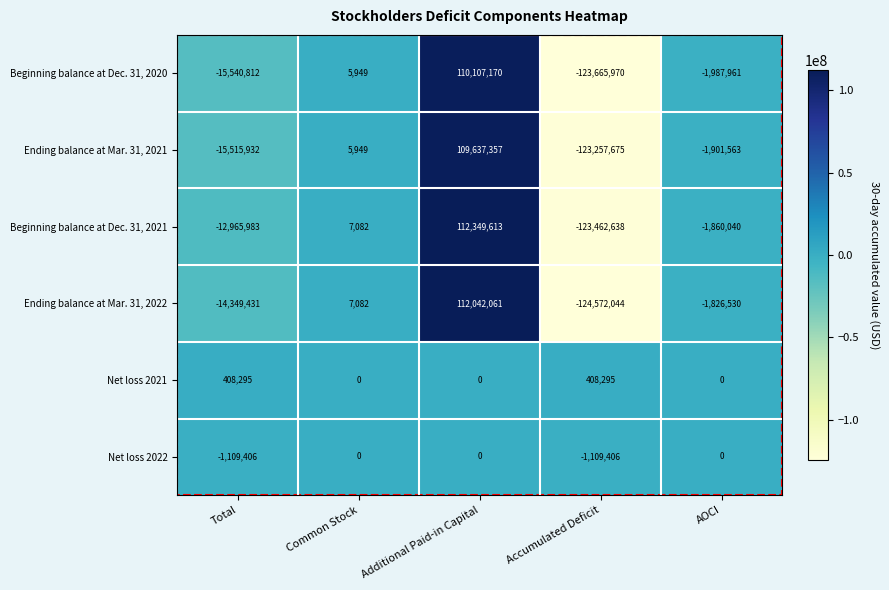

What is the difference between the Ending balance at Mar. 31, 2022 values at Additional Paid-in Capital and Accumulated Deficit?

236614105